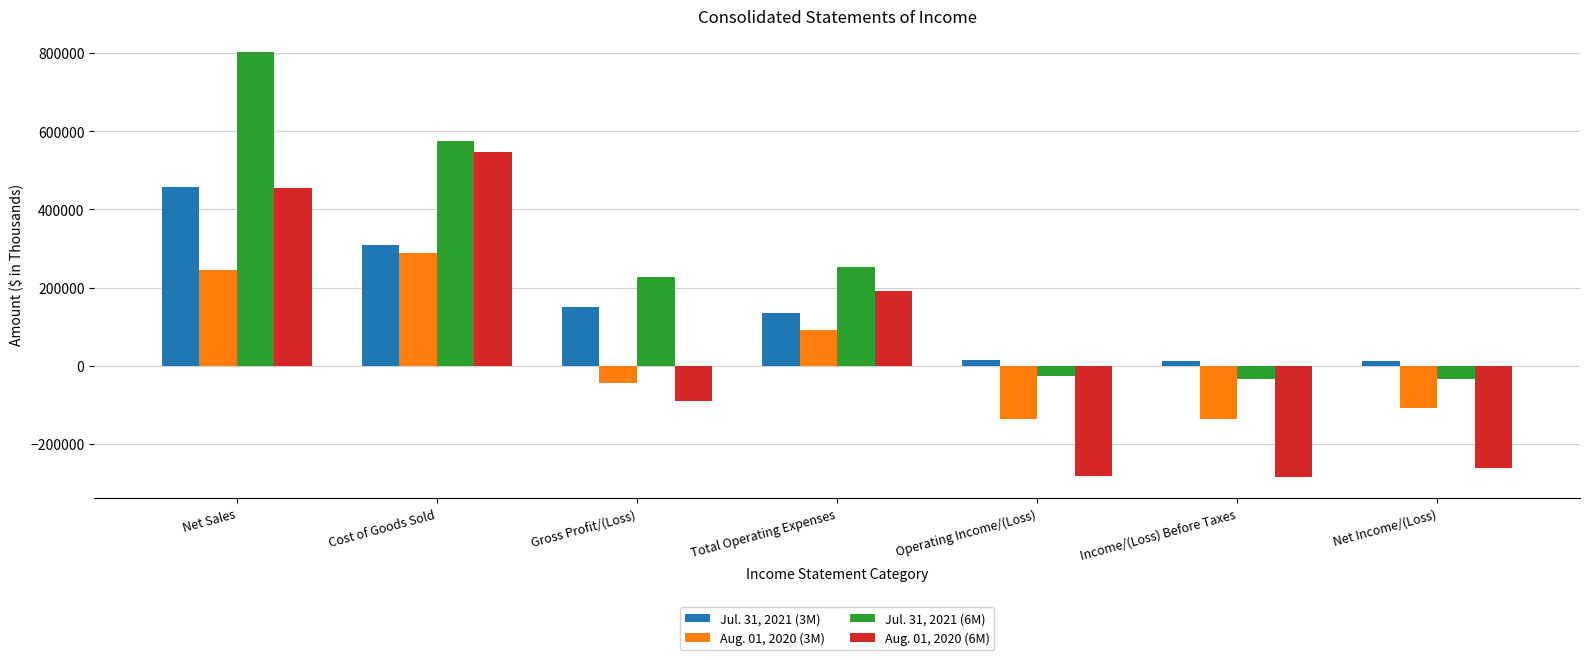

At which label does Aug. 01, 2020 (3M) first exceed -44057?

Net Sales